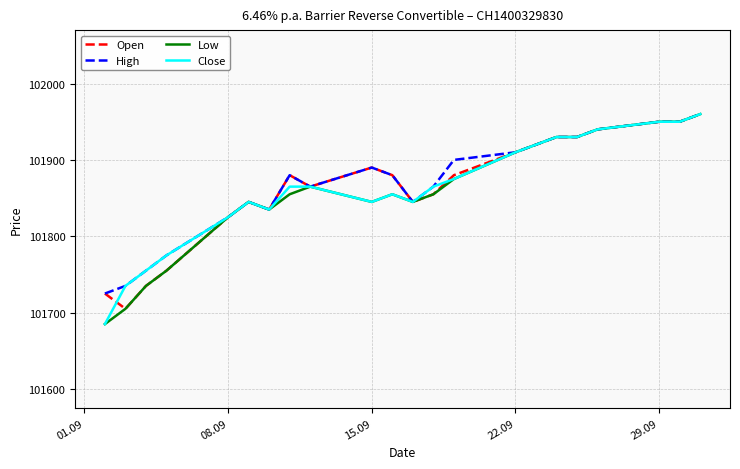

What is the highest value of the Open series?

101960